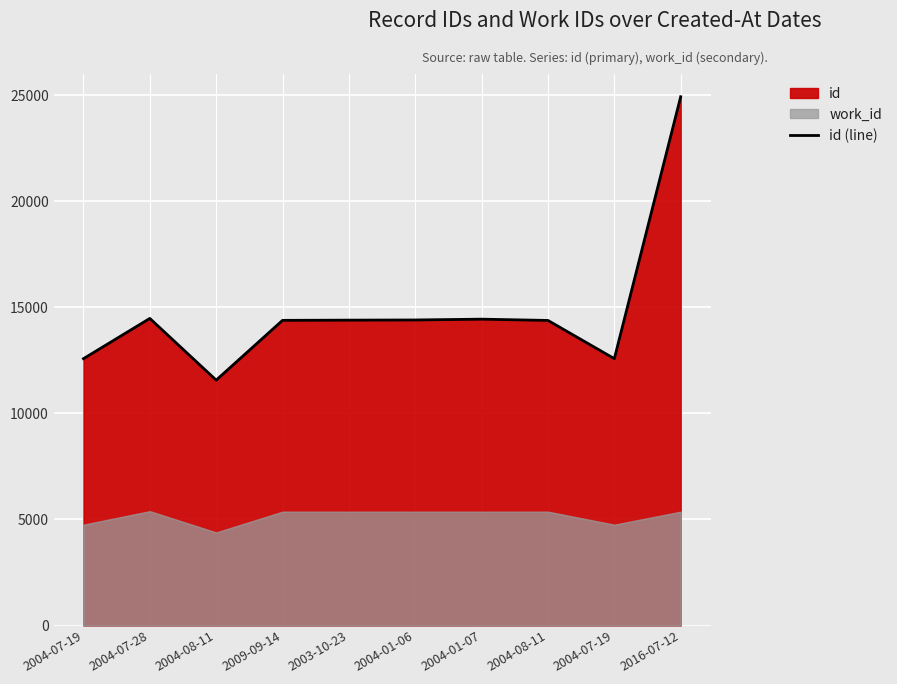

What is the sum of the values at 2004-07-19 and 2004-07-28?

27057